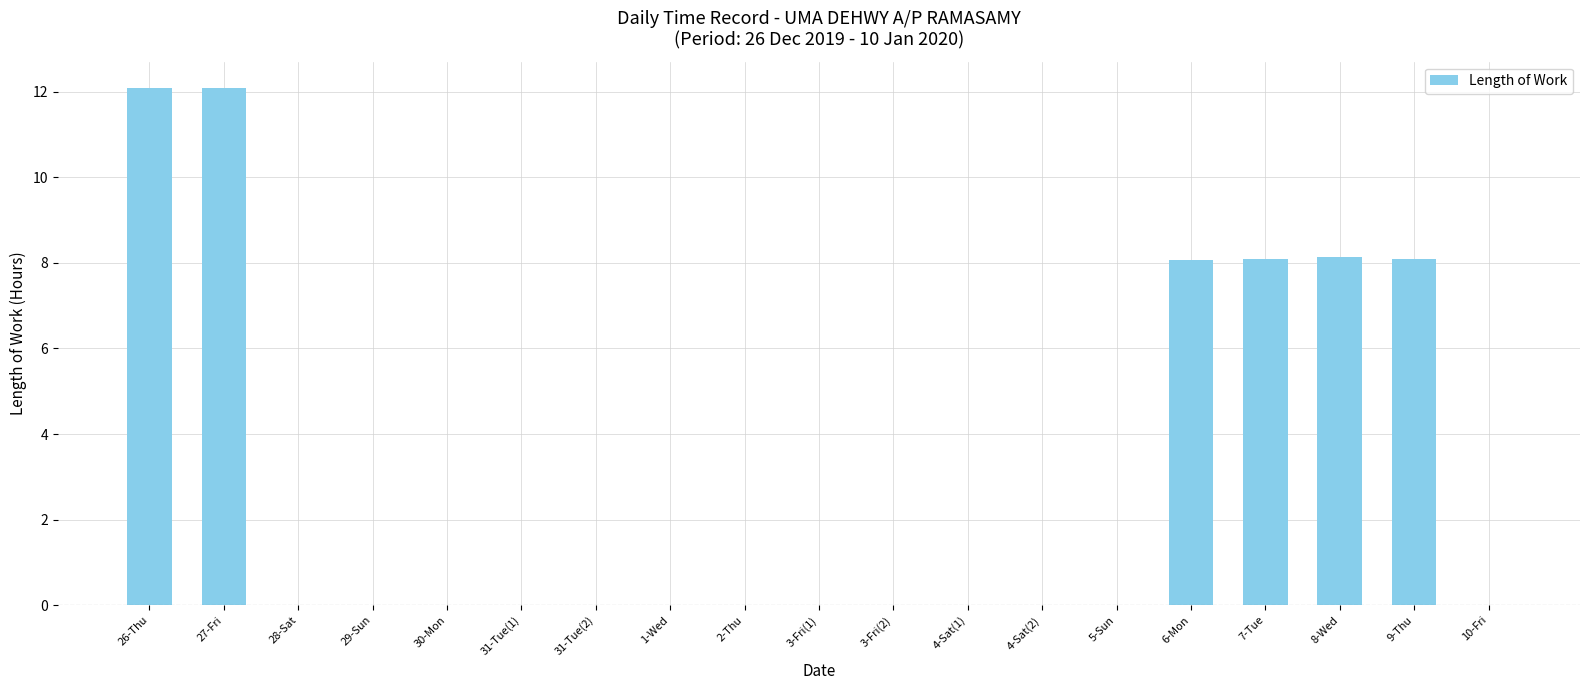

Reading left to right, transcribe all the data shown in this chart.

26-Thu=12.1	27-Fri=12.1	28-Sat=0.0	29-Sun=0.0	30-Mon=0.0	31-Tue(1)=0.0	31-Tue(2)=0.0	1-Wed=0.0	2-Thu=0.0	3-Fri(1)=0.0	3-Fri(2)=0.0	4-Sat(1)=0.0	4-Sat(2)=0.0	5-Sun=0.0	6-Mon=8.1	7-Tue=8.1	8-Wed=8.1	9-Thu=8.1	10-Fri=0.0